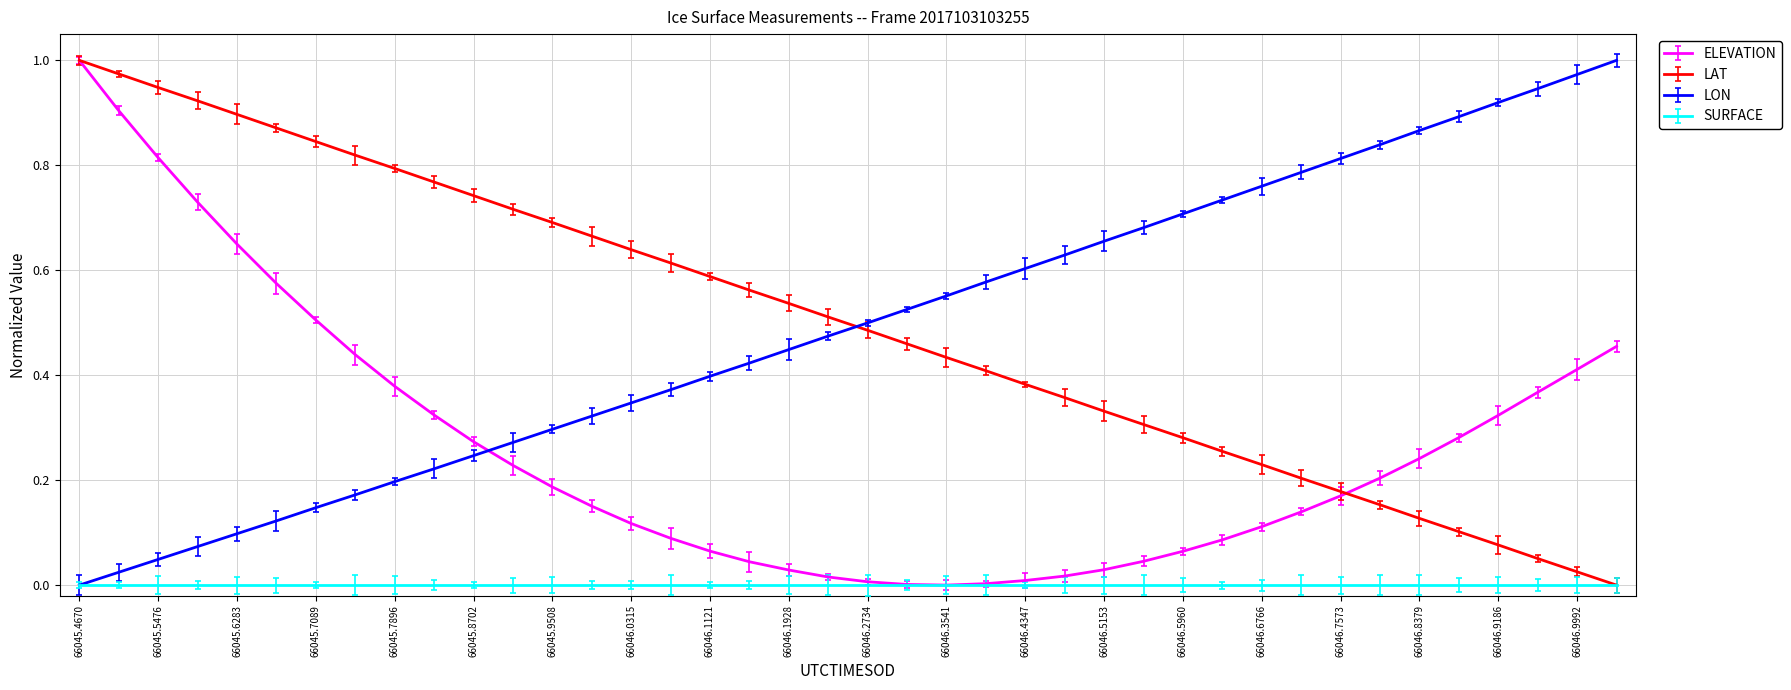

What is the sum of all ELEVATION values?

10.5